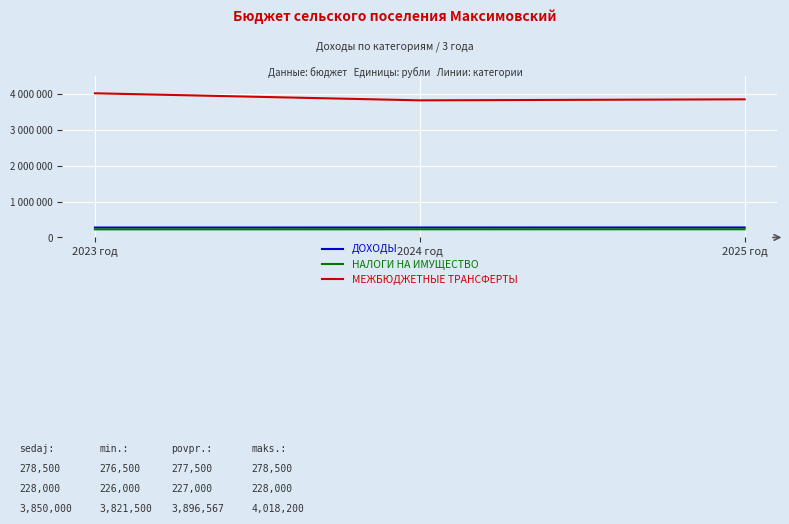

Does the chart display data point markers on the line(s)?

No